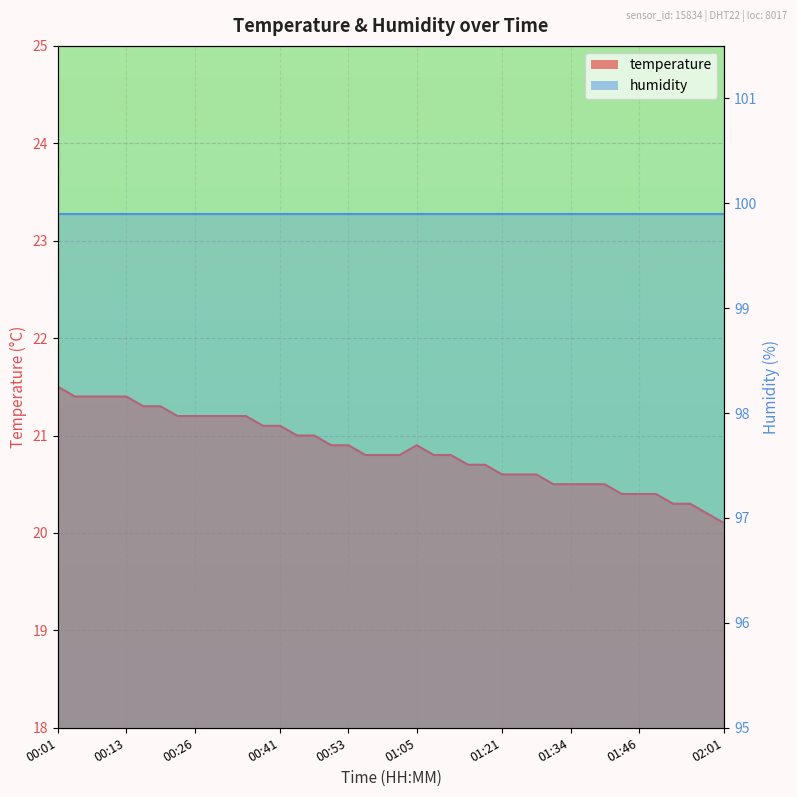

Reading left to right, what are all the values shown in this chart?

21.5	21.4	21.4	21.4	21.4	21.3	21.3	21.2	21.2	21.2	21.2	21.2	21.1	21.1	21.0	21.0	20.9	20.9	20.8	20.8	20.8	20.9	20.8	20.8	20.7	20.7	20.6	20.6	20.6	20.5	20.5	20.5	20.5	20.4	20.4	20.4	20.3	20.3	20.2	20.1